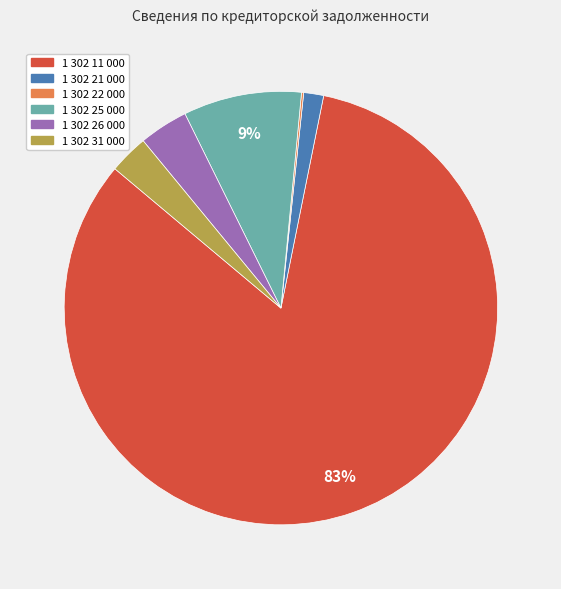

To the nearest percent, what is the average slice percentage?

17%